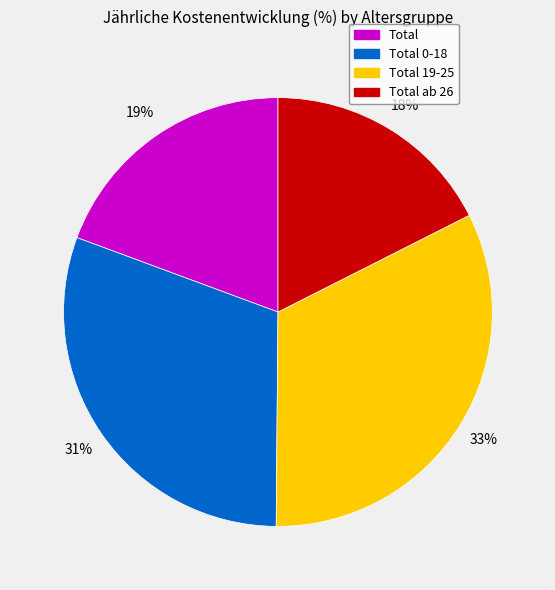

Is there a majority slice in this chart?

No